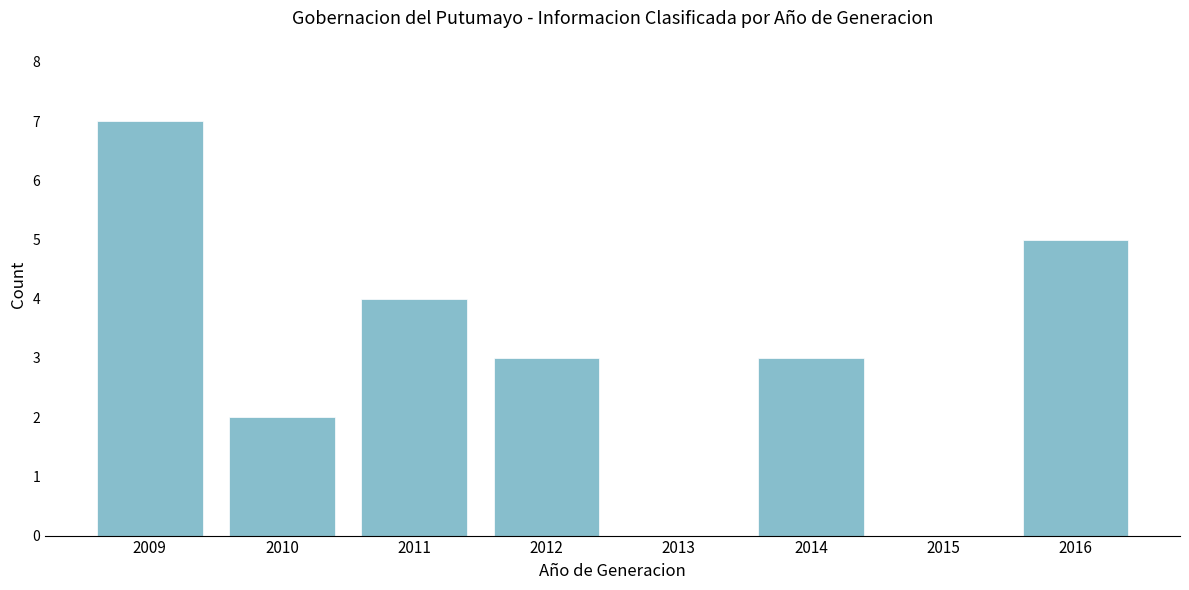

Reading right to left, what are all the values shown in this chart?

2016=5	2015=0	2014=3	2013=0	2012=3	2011=4	2010=2	2009=7